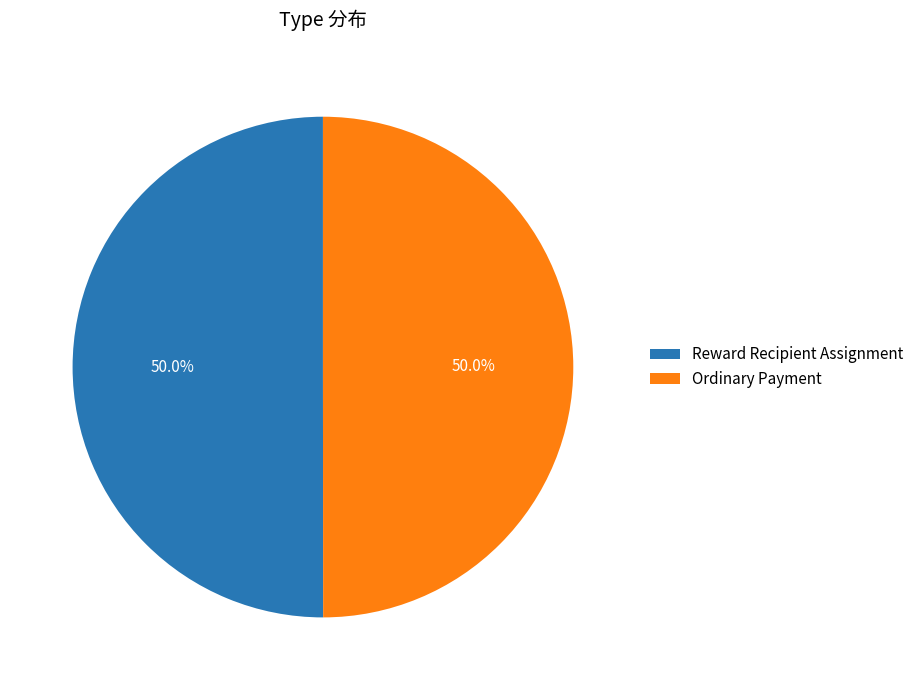

What is the ratio of the value at Ordinary Payment to the value at Reward Recipient Assignment?

1.0